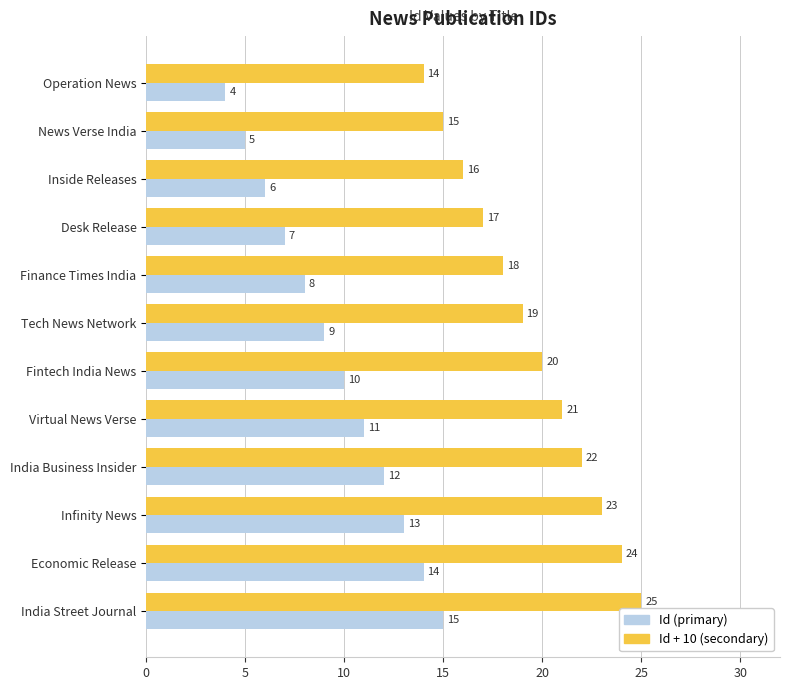

Which series has the largest total across all categories?

Id + 10 (secondary)